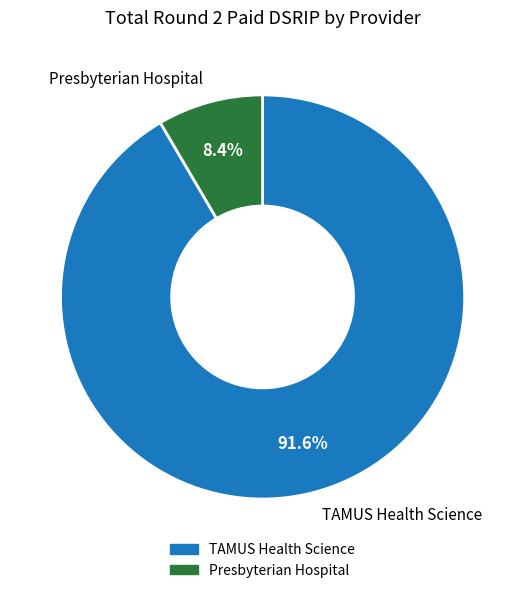

To the nearest percent, what is the difference between the largest and smallest slice percentages?

83%